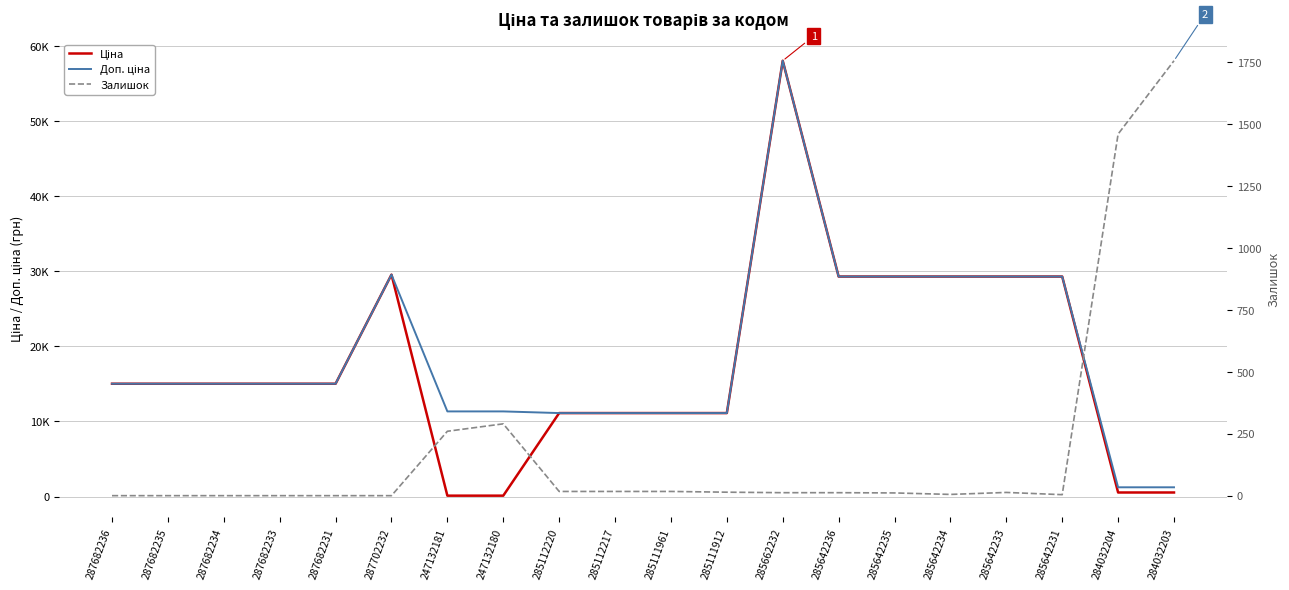

Which series has the widest spread of values?

Ціна